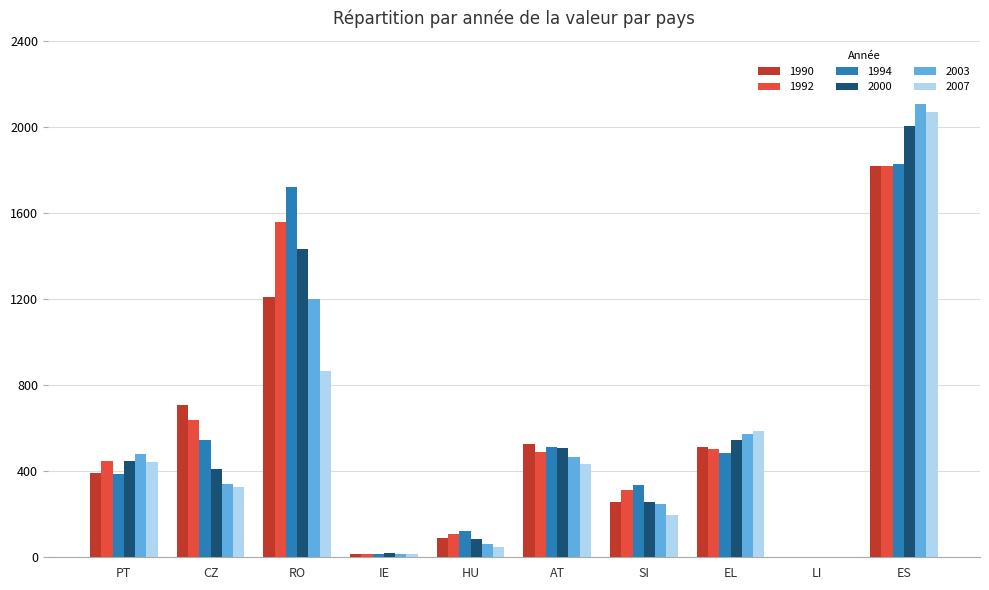

How many distinct data groups are displayed?

6